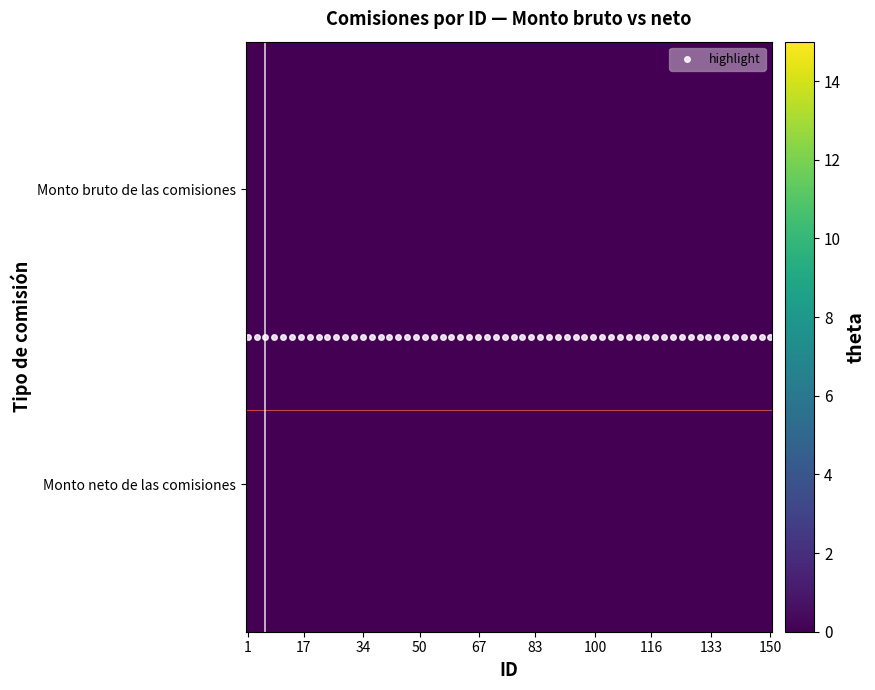

At which label is 1 closest to 10?

10